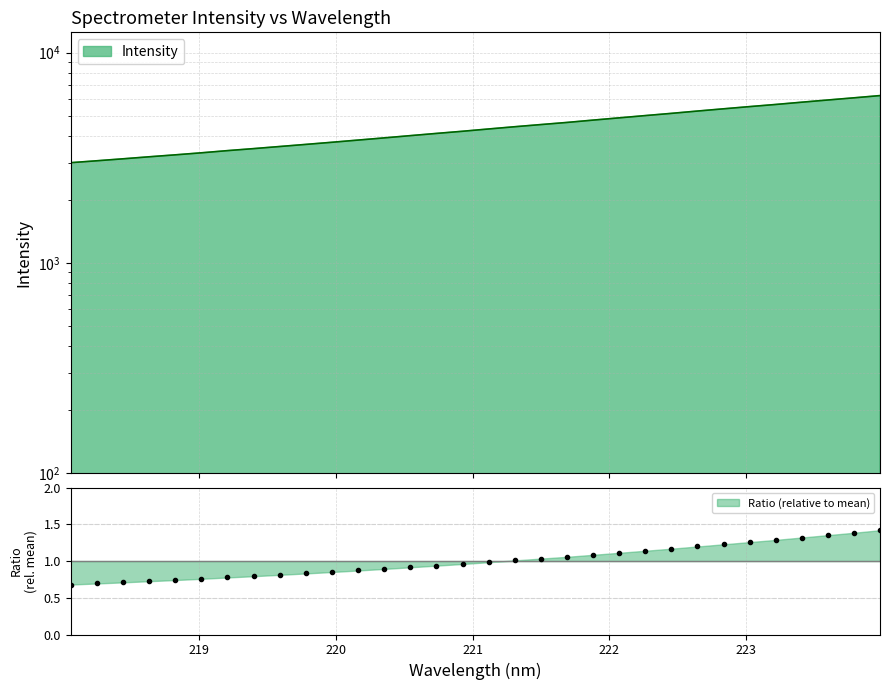

Rank the categories by value from highest to lowest.

223.9802, 223.7895, 223.5987, 223.408, 223.2172, 223.0264, 222.8355, 222.6447, 222.4538, 222.263, 222.0721, 221.8812, 221.6902, 221.4993, 221.3083, 221.1174, 220.9264, 220.7354, 220.5444, 220.3533, 220.1623, 219.9712, 219.7801, 219.589, 219.3979, 219.2067, 219.0156, 218.8244, 218.6332, 218.442, 218.2508, 218.0596